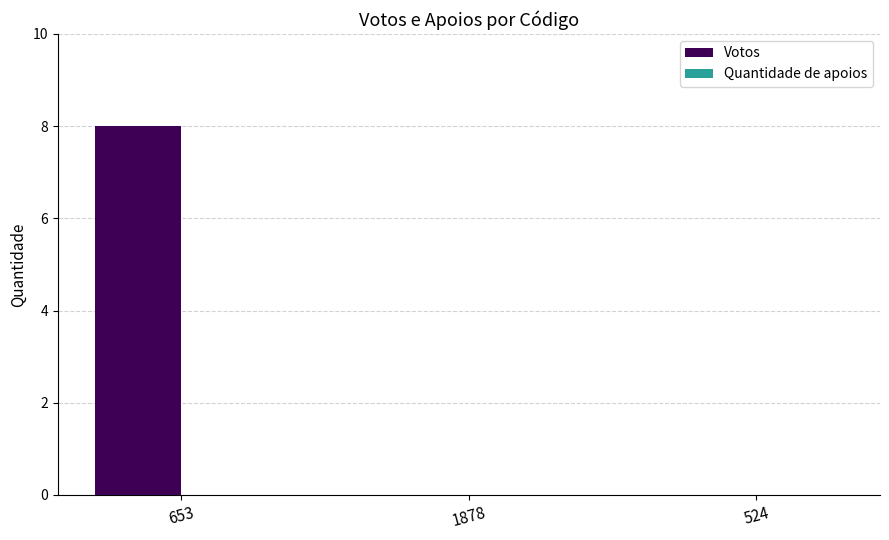

Between 1878 and 653, which is larger?

653